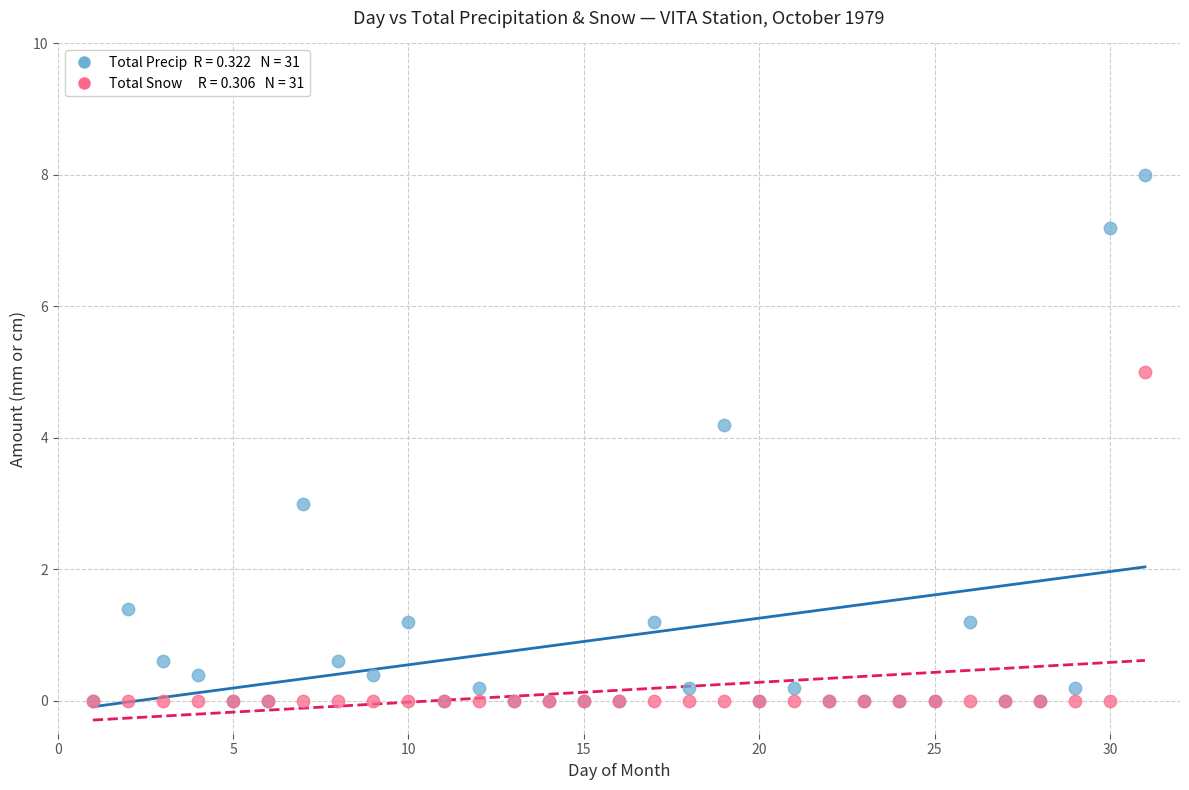

Across all series, what Y value is closest to 4?

4.2